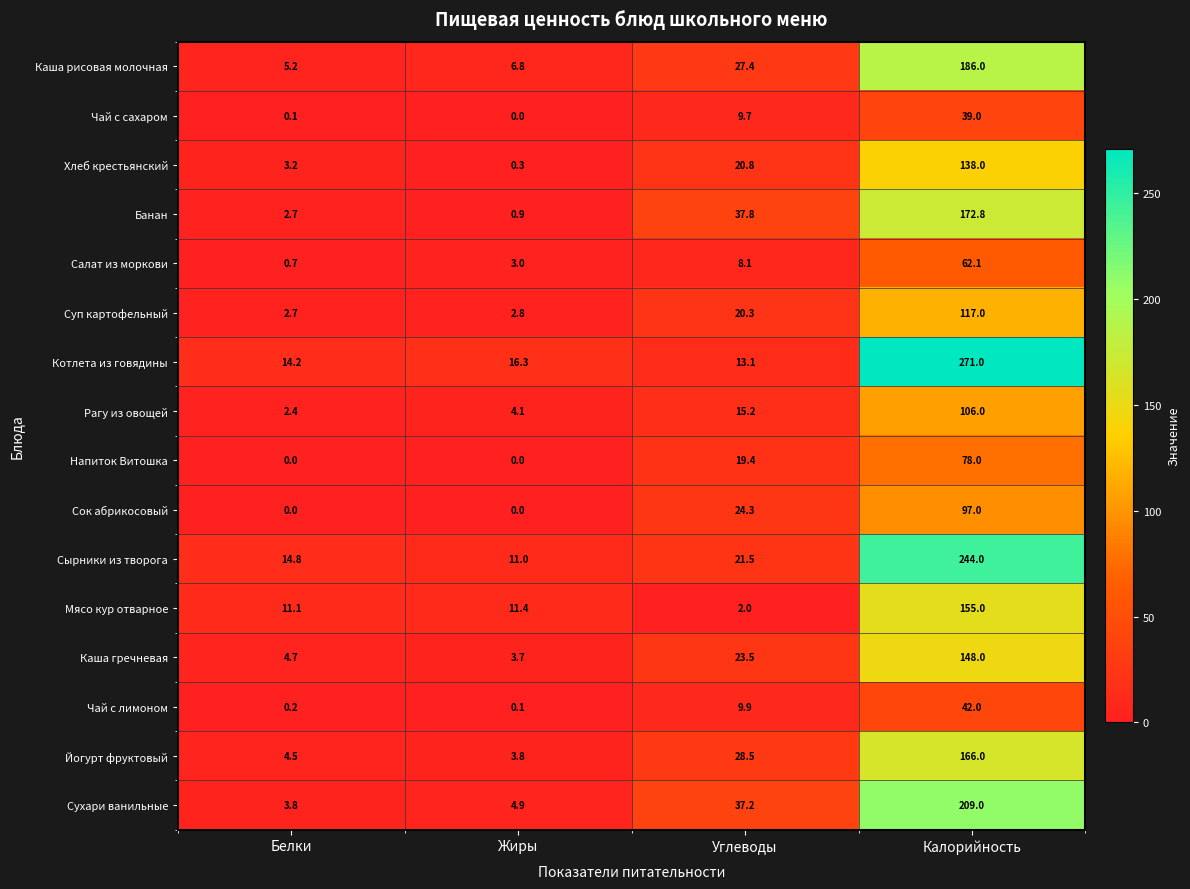

At which label does Сухари ванильные first exceed 37?

Углеводы